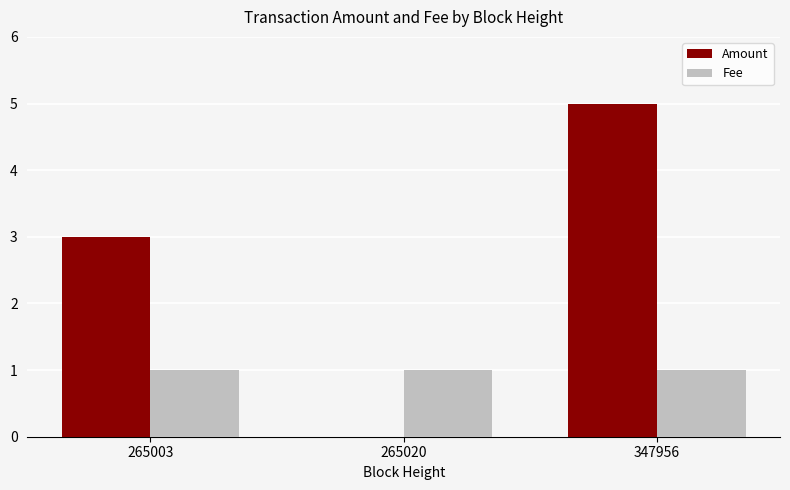

What is the approximate value of Amount at 347956?

5